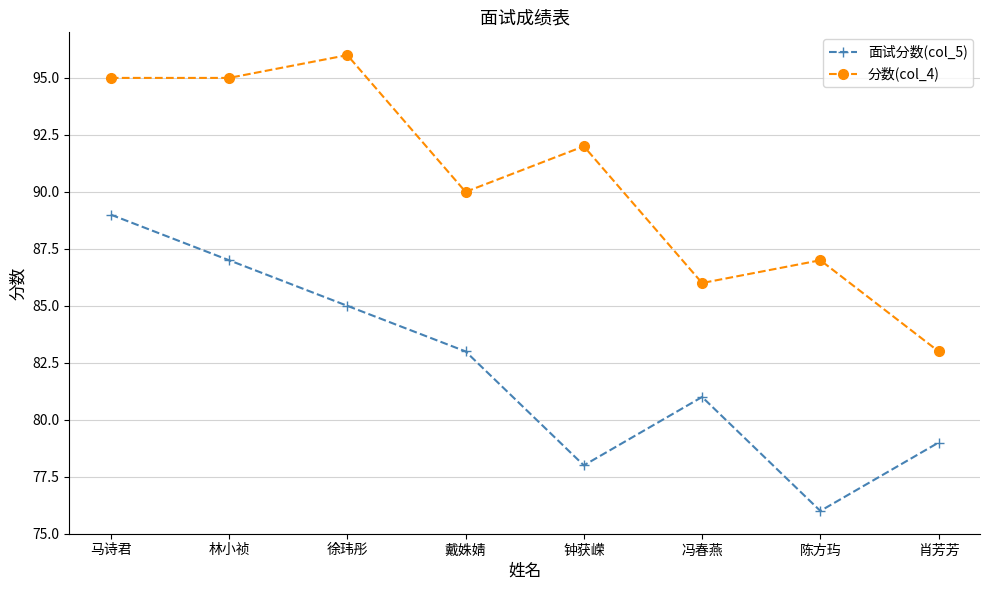

Which label corresponds to the largest value in the chart?

徐玮彤